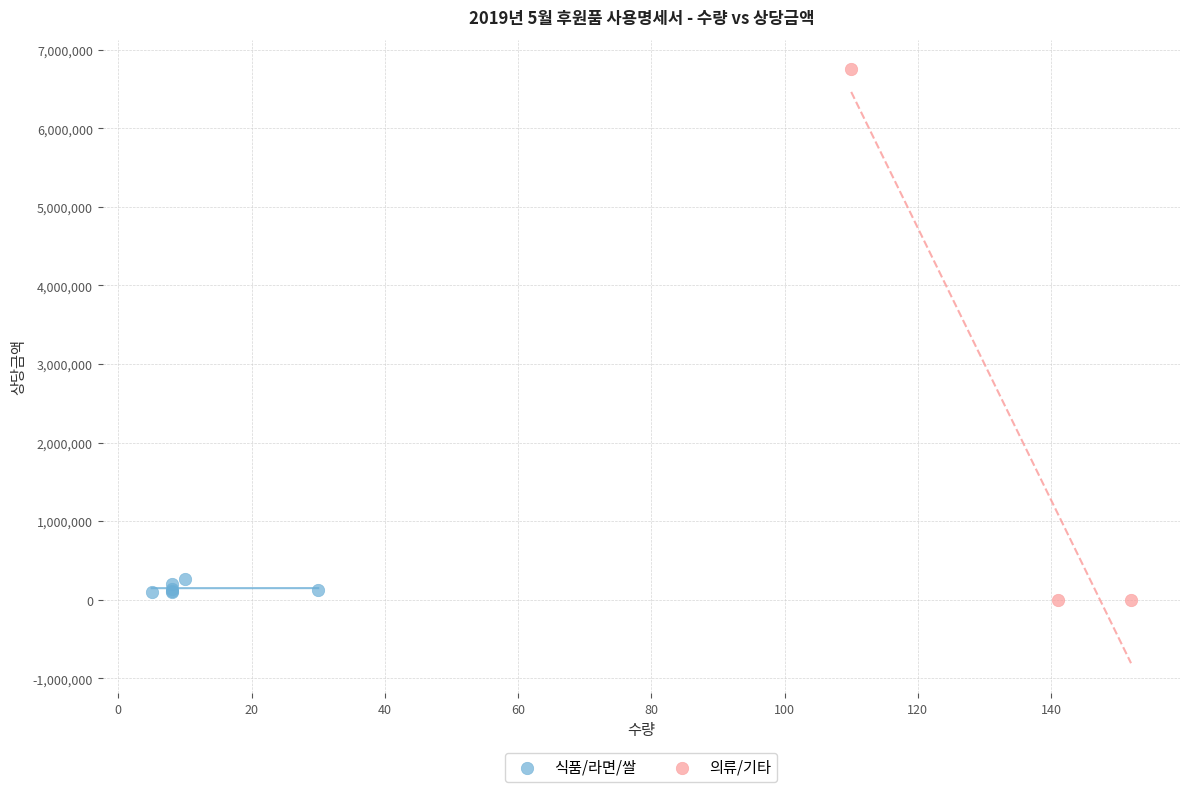

Which series has the largest Y range (max minus min)?

의류/기타